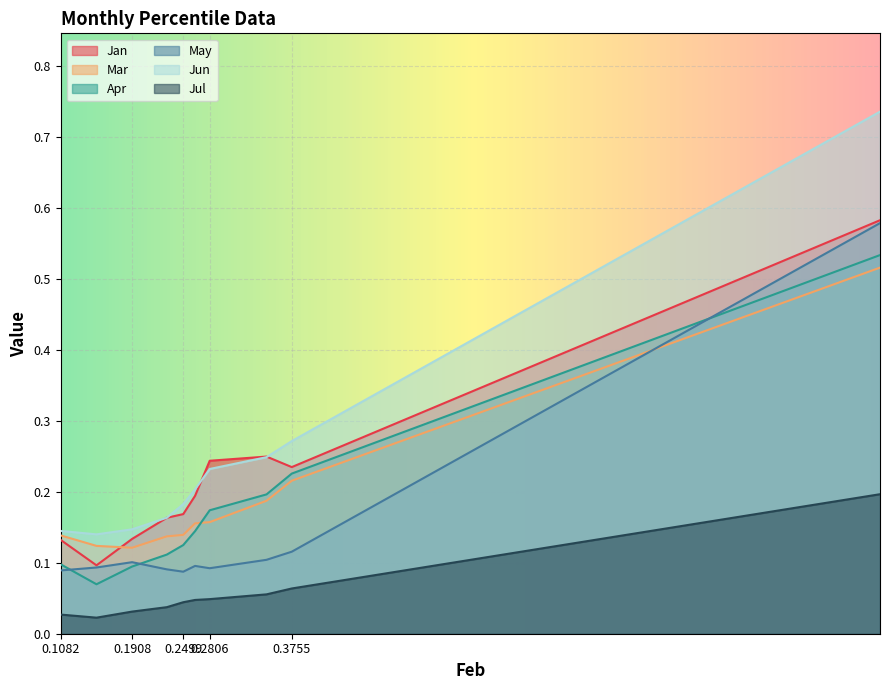

Is the value of Jan at pct75 greater than the value of Jun at pct75?

Yes